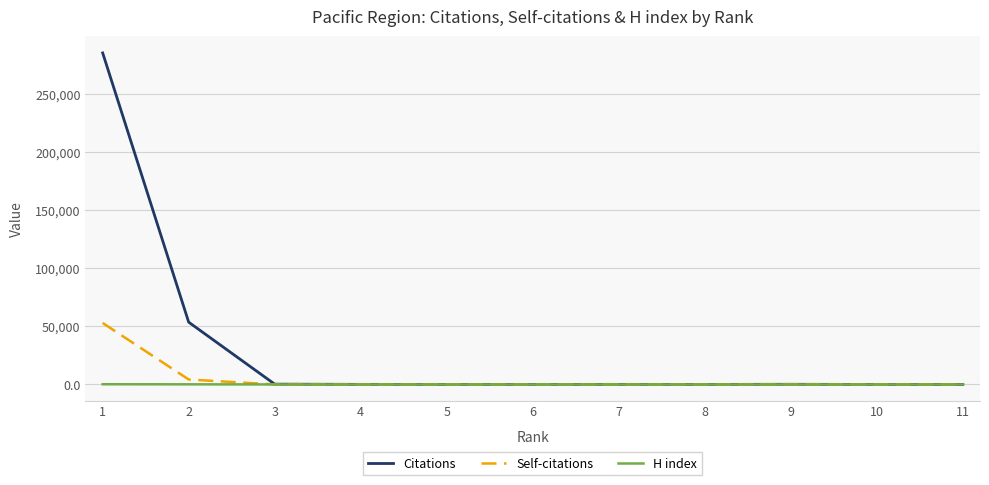

At which label does Citations reach its peak?

1